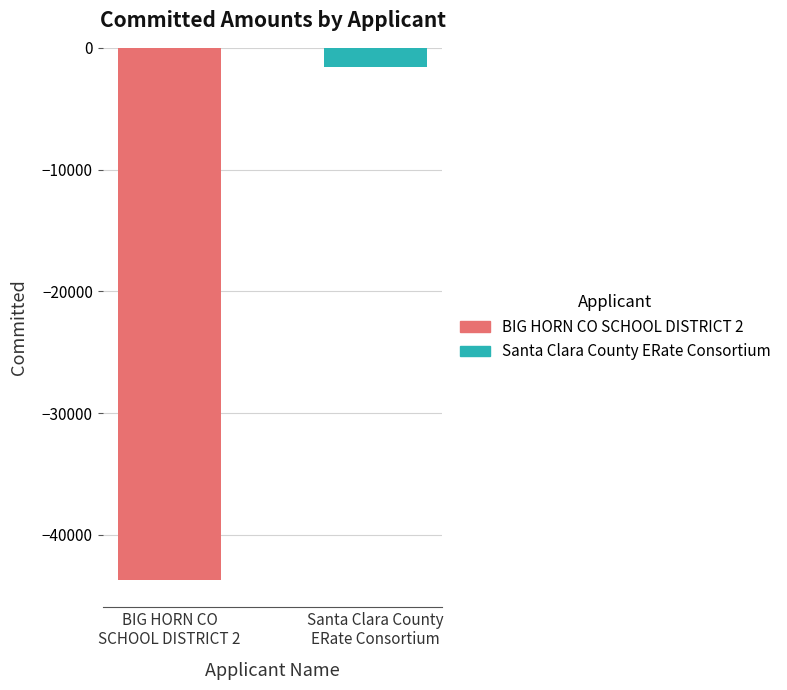

What is the smallest value displayed?

-43708